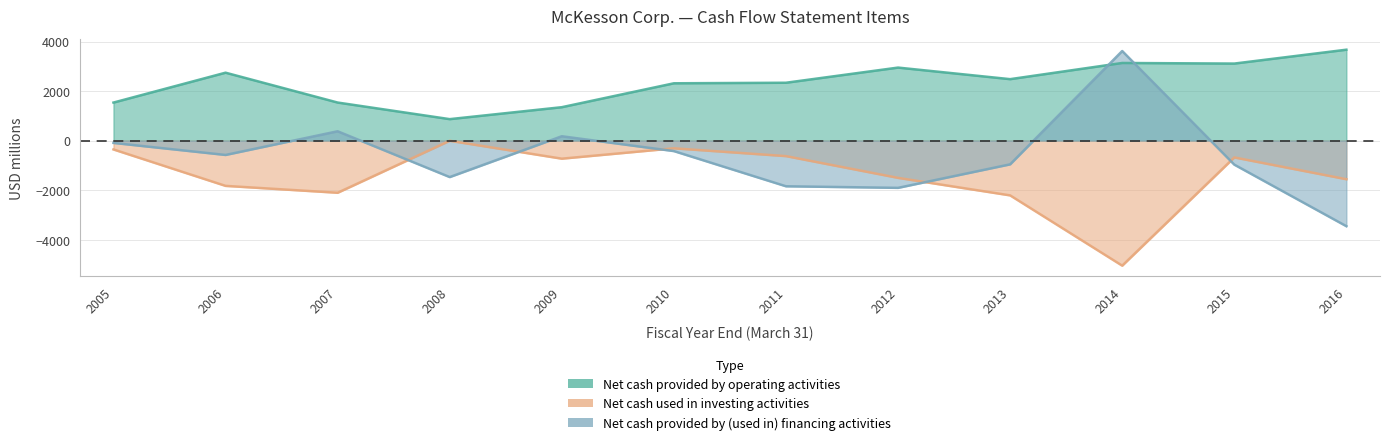

Which series ends up on top after the final intersection of Net cash provided by (used in) financing activities and Net cash provided by operating activities?

Net cash provided by operating activities